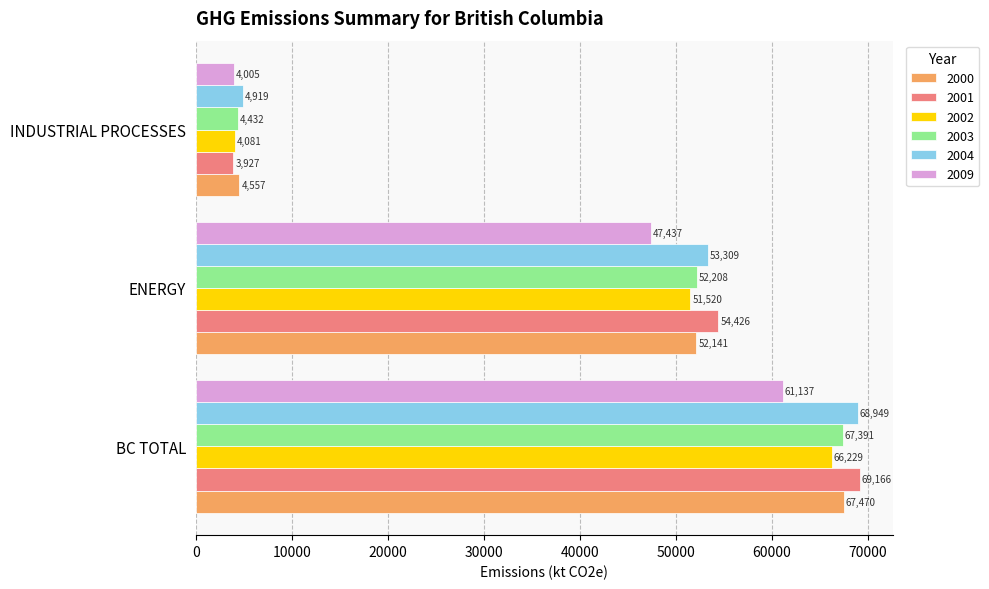

Which category has the lowest value across all series?

INDUSTRIAL PROCESSES